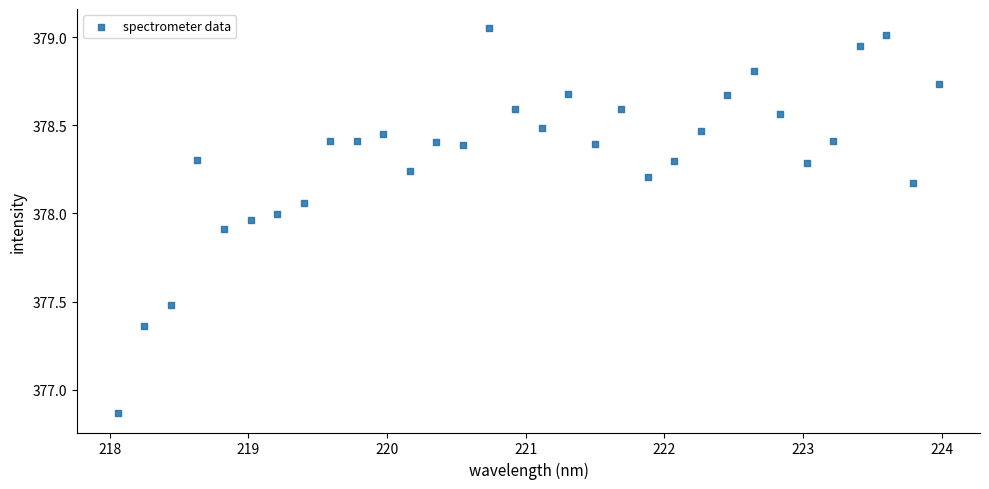

What is the range of Y values (max minus min)?

2.2